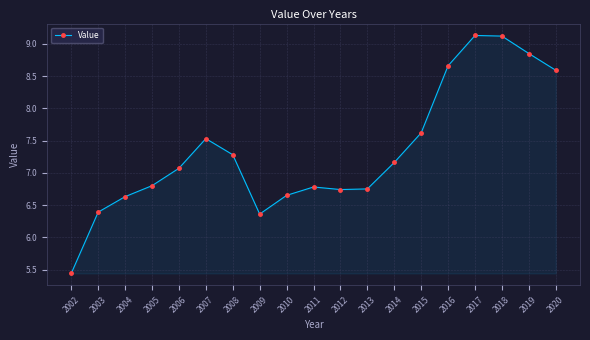

At which category does the data reach its first local valley?

2009